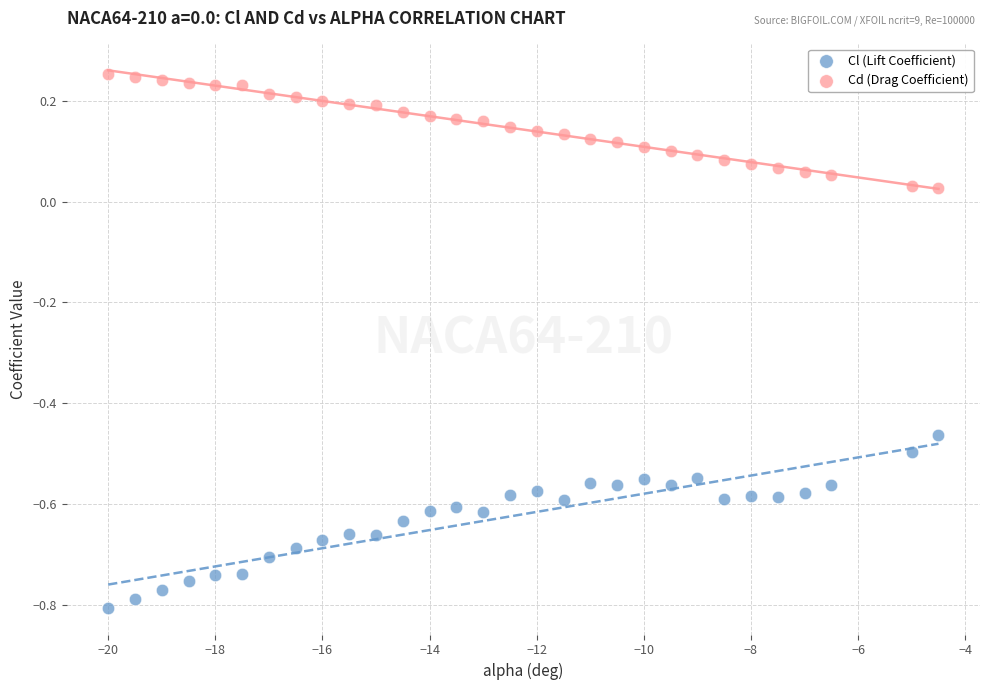

Which series contains the lowest Y value?

Cl (Lift Coefficient)